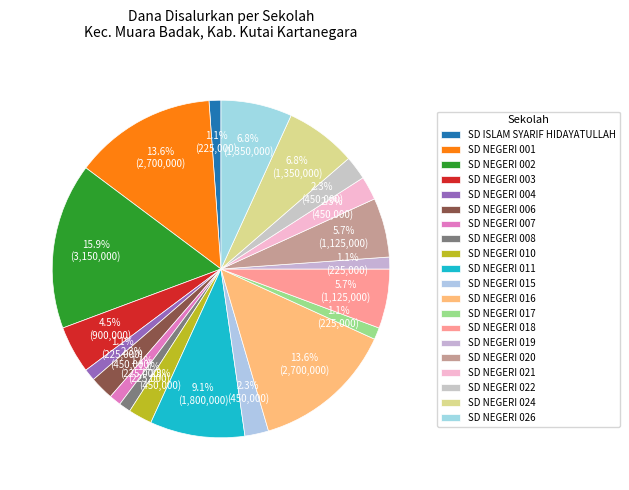

To the nearest percent, what is the combined percentage of SD NEGERI 021 and SD NEGERI 004?

3%